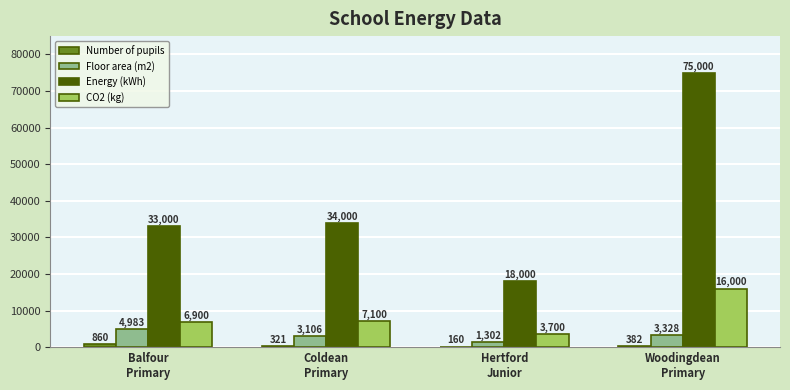

Which series has the largest total across all categories?

Energy (kWh)